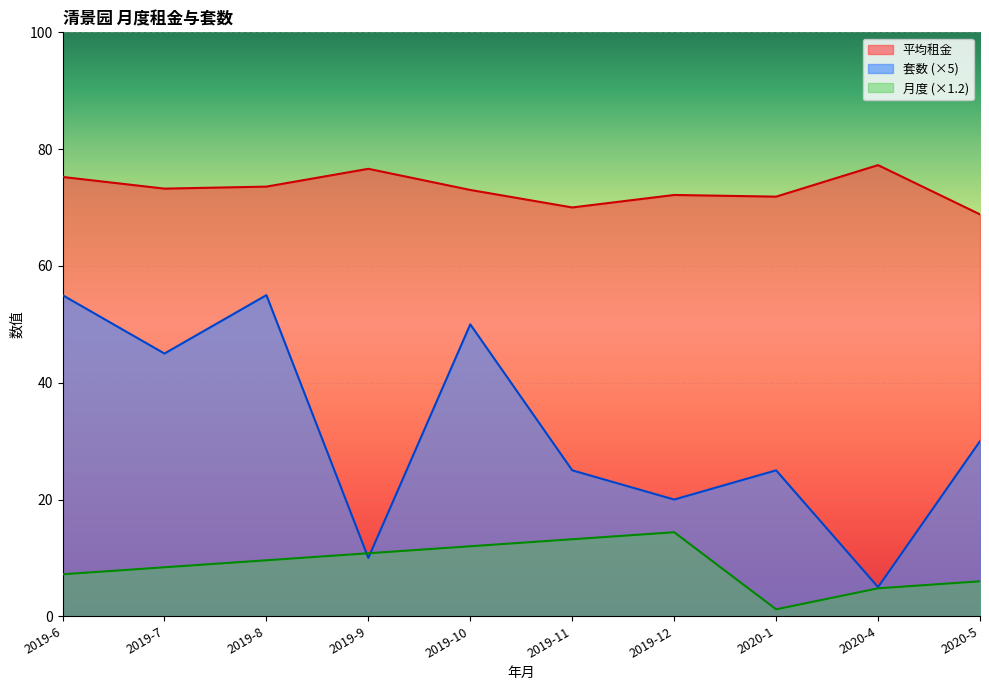

What is the difference between the 月度 values at 2019-7 and 2019-6?

1.2